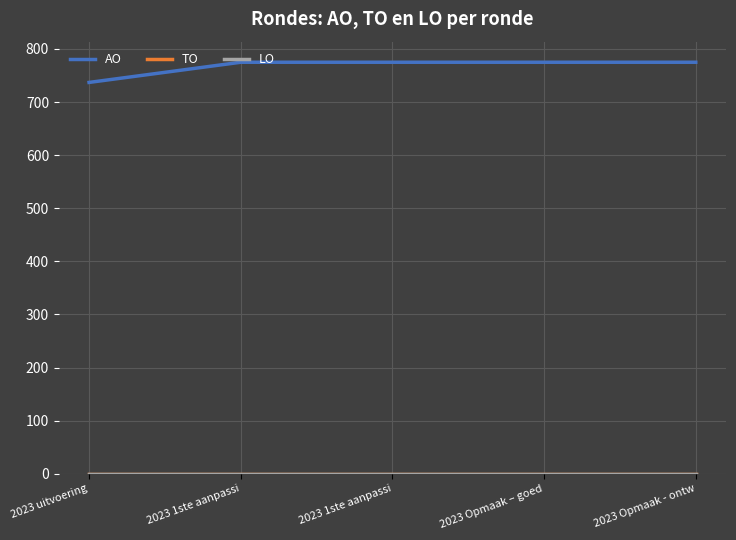

Does the chart display data point markers on the line(s)?

No